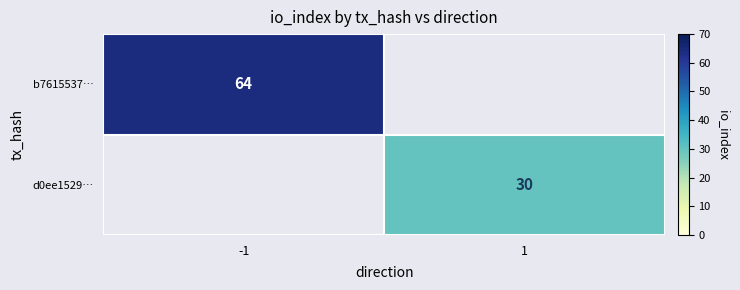

Is the value of b7615537… at -1 greater than the value of d0ee1529… at 1?

Yes